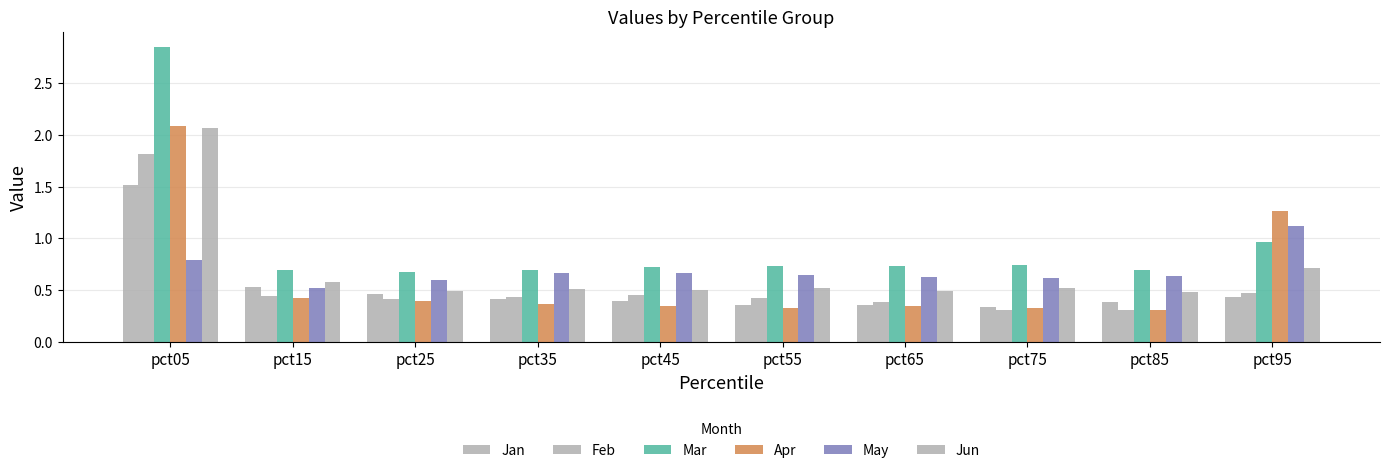

At which category does the chart reach its peak across all series?

pct05